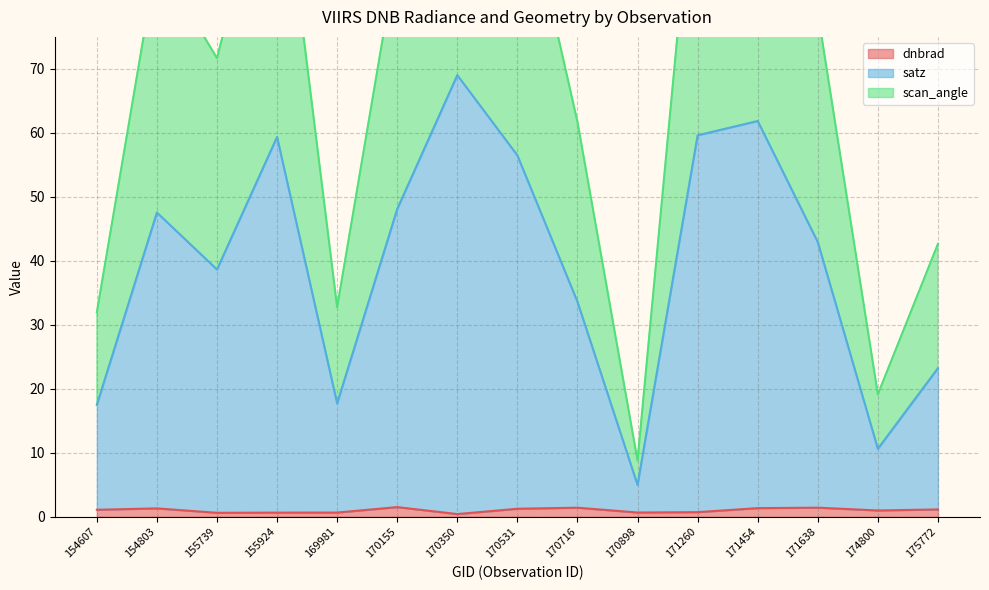

What is the sum of the satz values at 171454 and 175772?

85.1